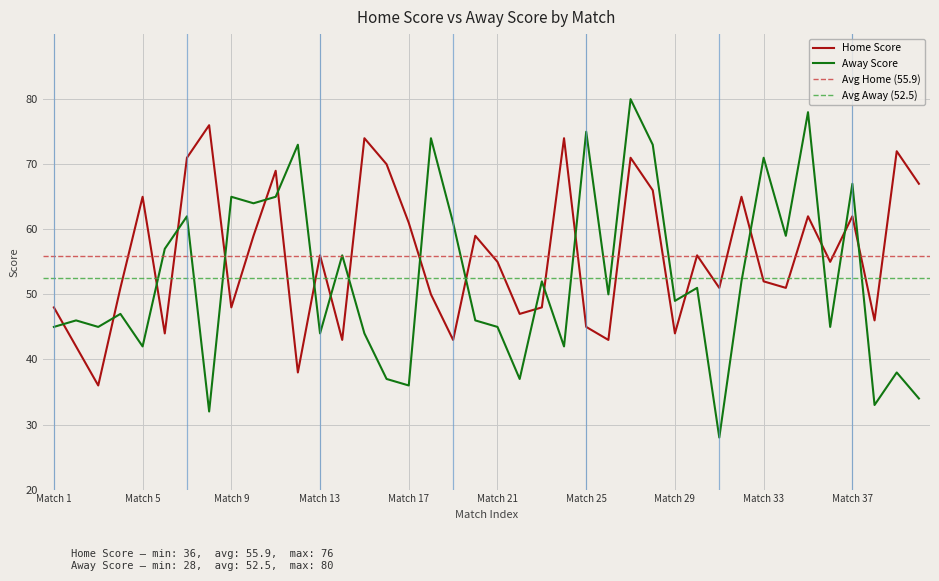

What is the lowest value of the Away Score series?

28